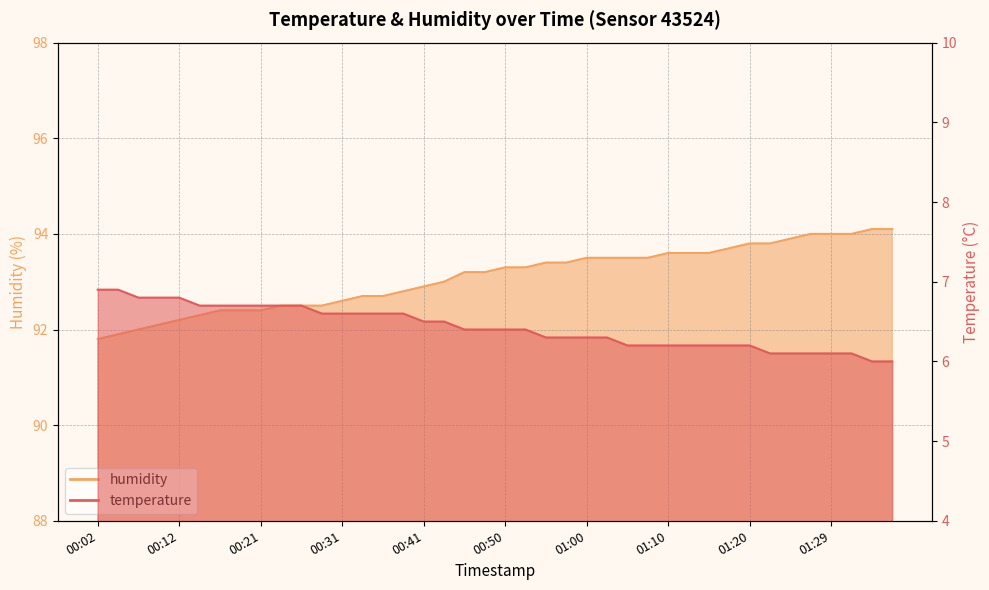

Is the value of temperature at 00:14 greater than the value of humidity at 01:20?

No